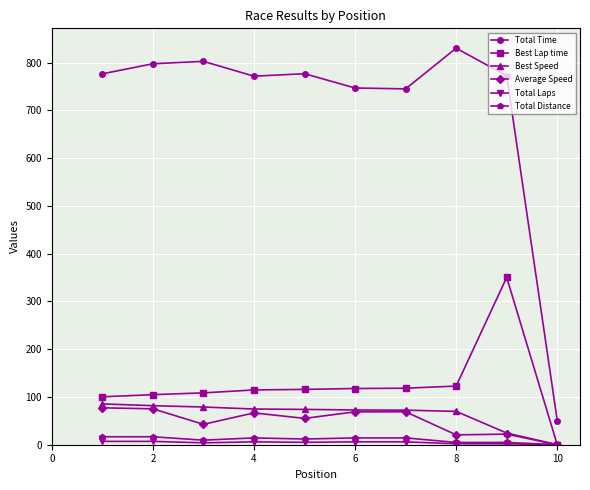

True or false: Total Distance and Total Time intersect in this chart.

False